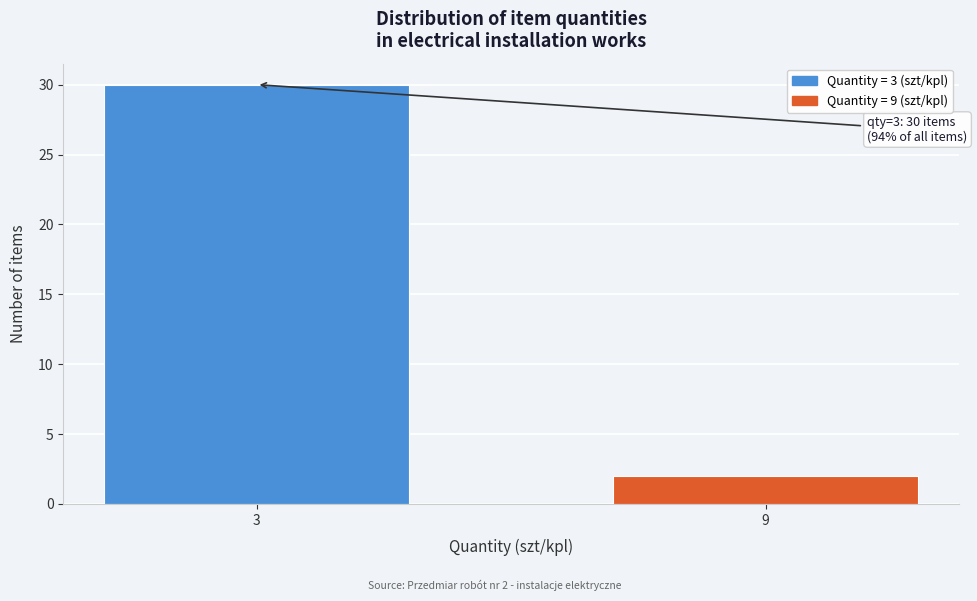

Reading left to right, what are all the values shown in this chart?

3=30	9=2